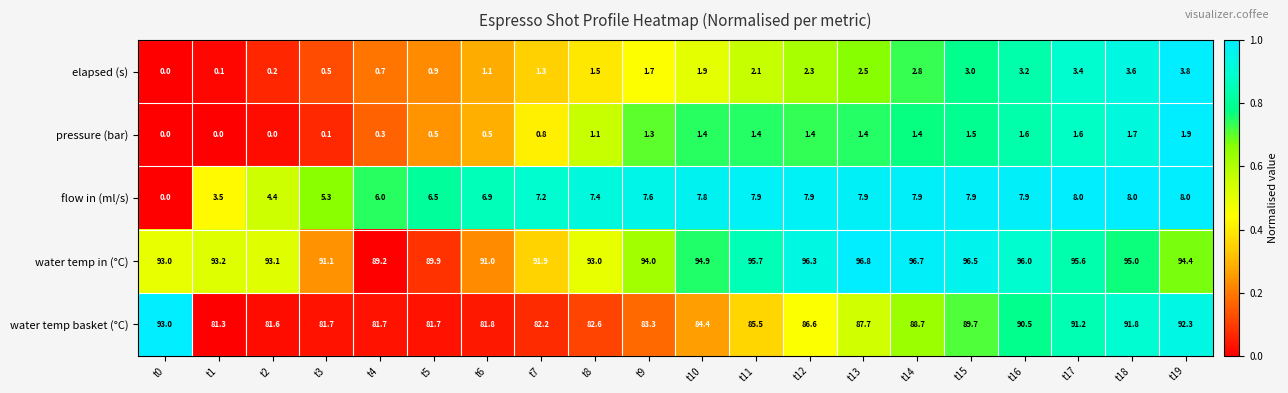

At t12, list the series in order from largest to smallest.

water temp in (°C), water temp basket (°C), flow in (ml/s), elapsed (s), pressure (bar)